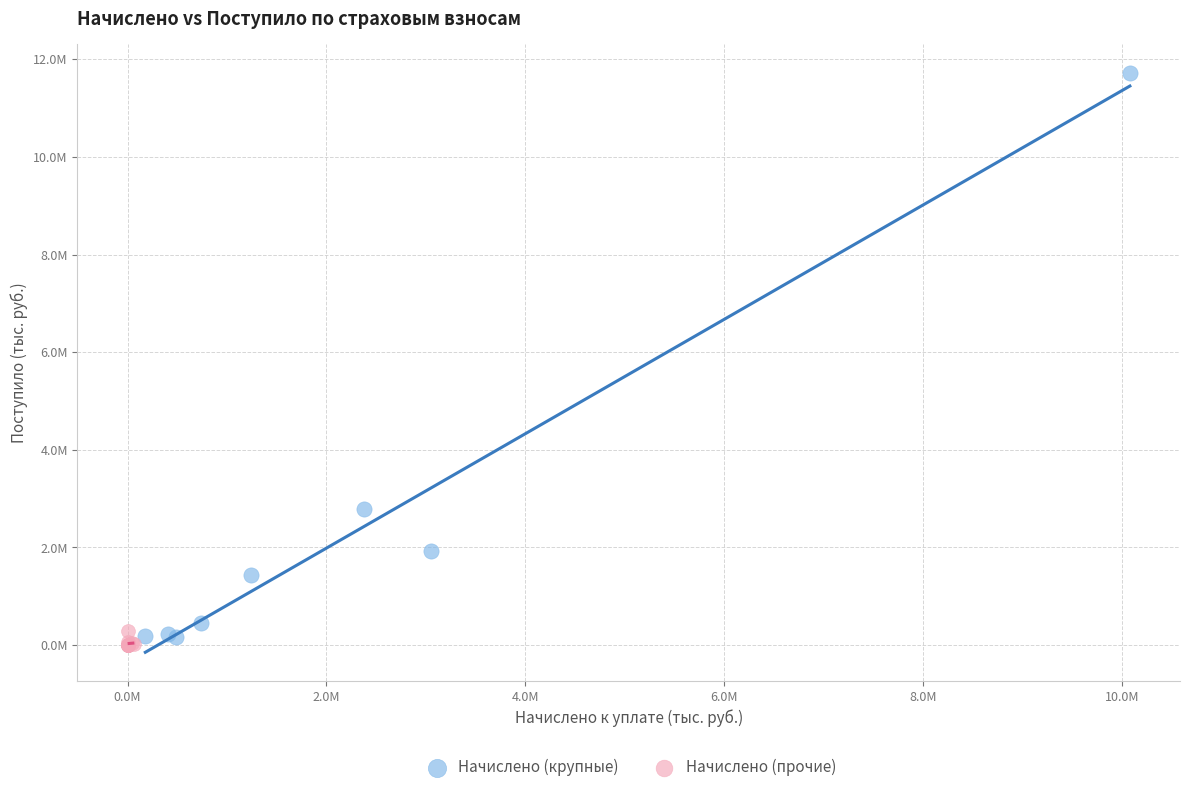

What are all the series names shown in the legend?

Начислено (крупные), Начислено (прочие)